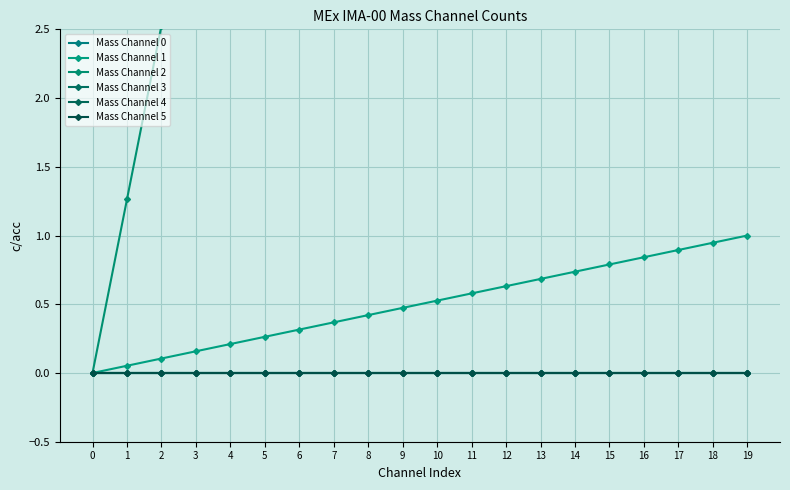

How many categories are shown in the chart?

20